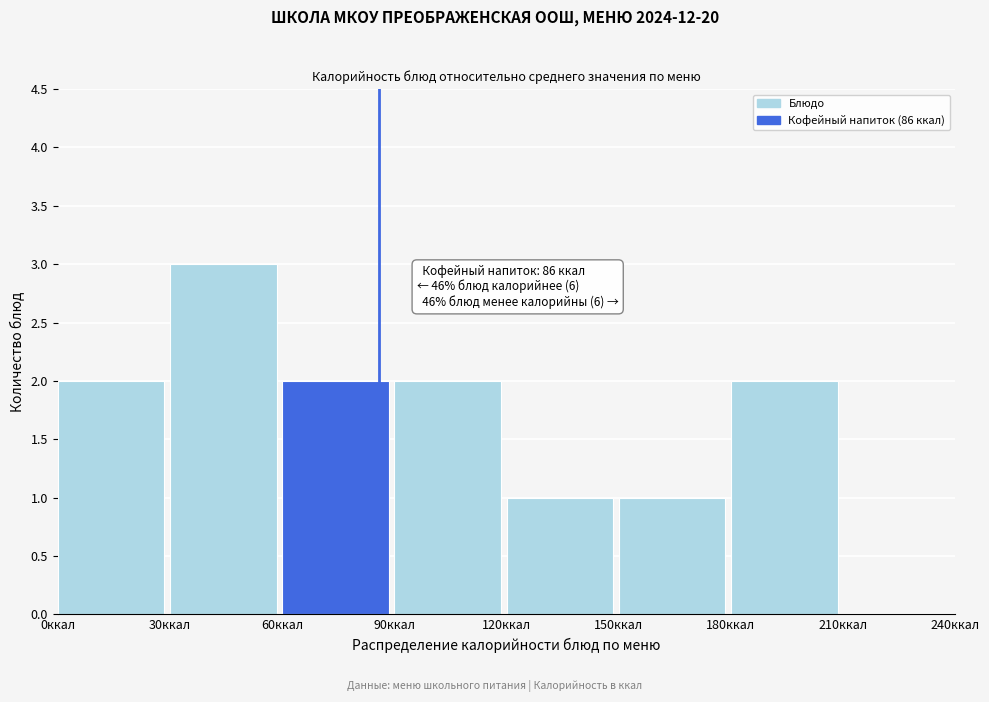

Which range on the x-axis has the tallest bar?

30 to 60